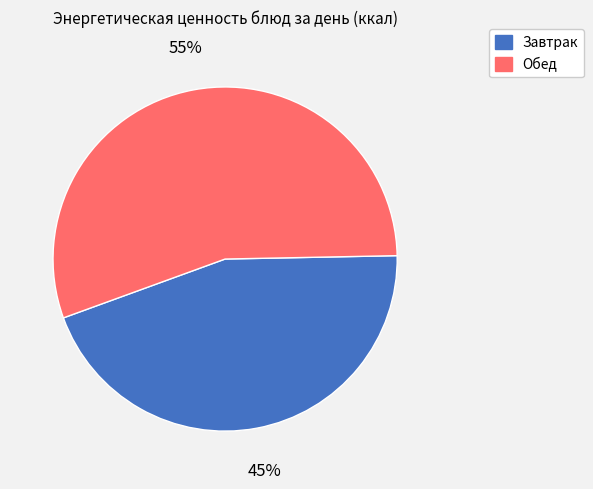

What percentage is the Обед slice, to the nearest percent?

55%